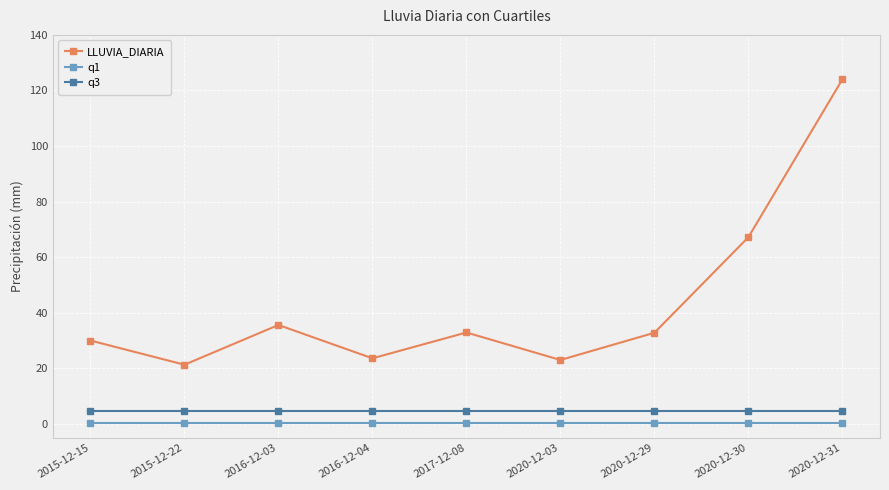

True or false: q3 has a value of 4.8 at 2020-12-30.

True